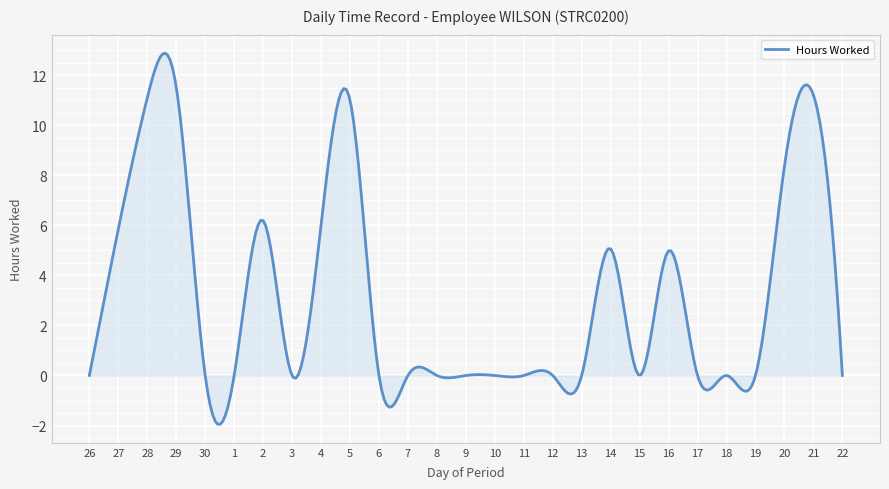

What is the difference between the maximum and minimum values?

14.8